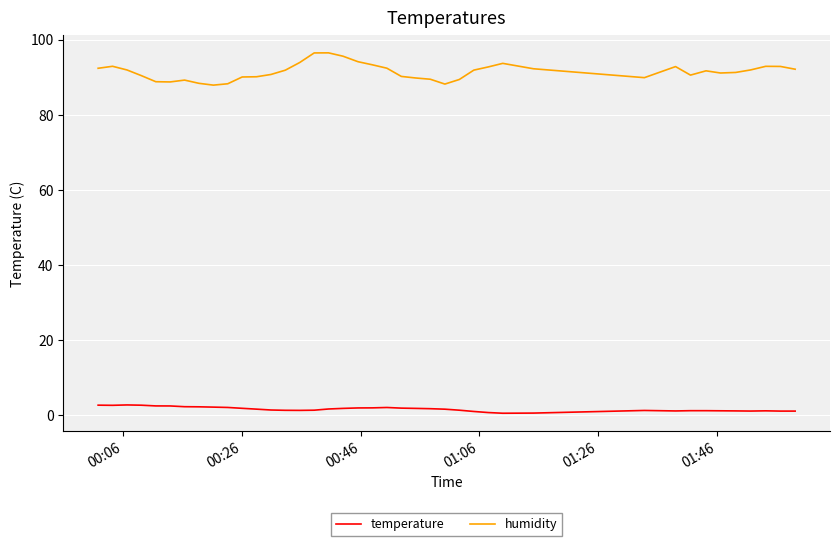

What is the maximum value for humidity?

96.5